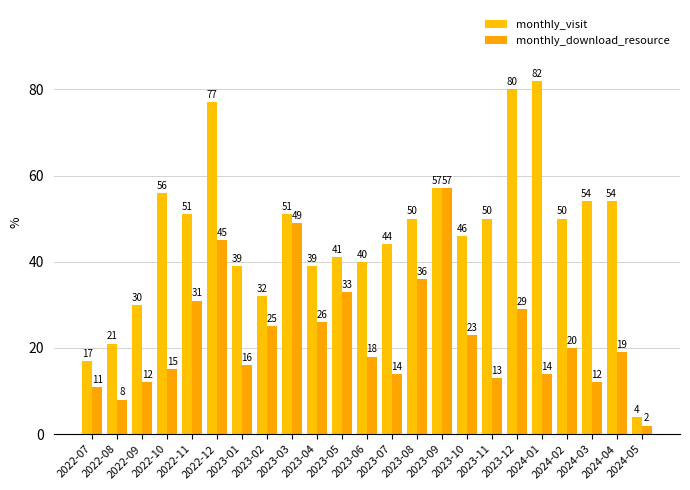

What is the approximate value of monthly_download_resource at 2023-04?

26